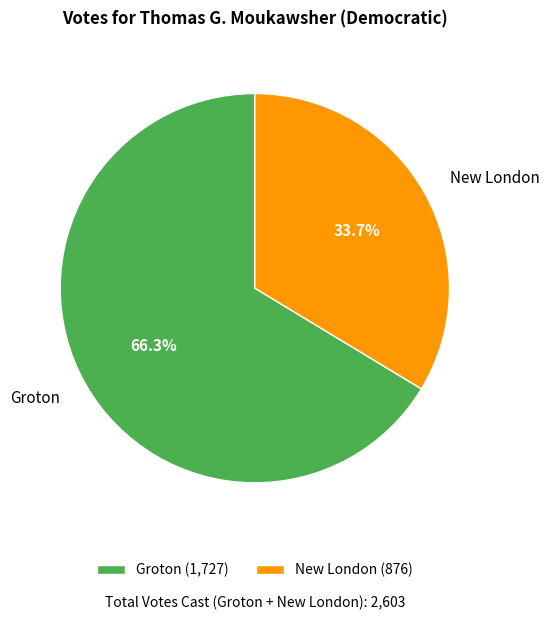

To the nearest percent, what is the combined percentage of Groton and New London?

100%